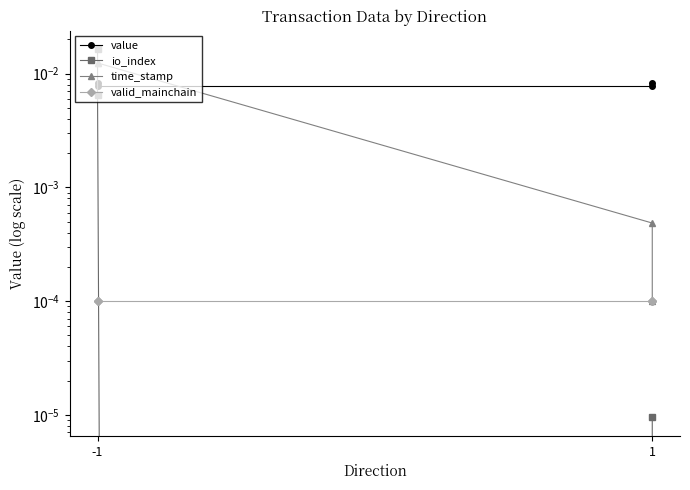

What are all the series names shown in the legend?

value, io_index, time_stamp, valid_mainchain